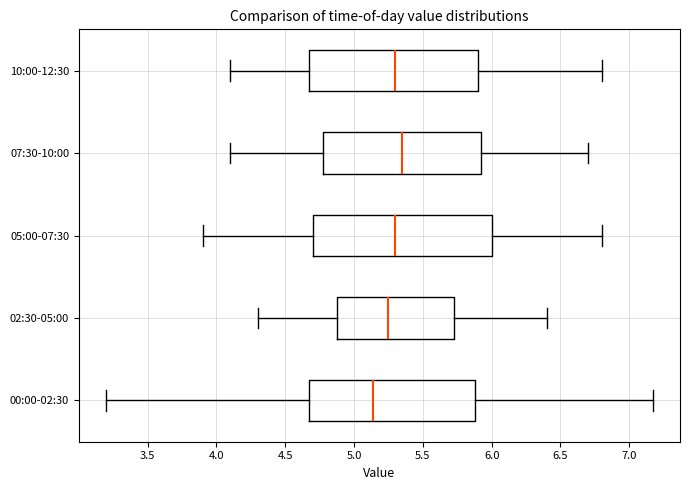

Reading bottom to top, transcribe this box plot: for each box, give where its median line is, the range the box spans, and where its two whiskers end, as read against the x-axis. The values are not printed on the chart, so give them approximately, as read against the axis.

00:00-02:30: median 5.15, box 4.65 to 5.90, whiskers 3.20 to 7.15
02:30-05:00: median 5.25, box 4.90 to 5.75, whiskers 4.30 to 6.40
05:00-07:30: median 5.30, box 4.70 to 6.00, whiskers 3.90 to 6.80
07:30-10:00: median 5.35, box 4.80 to 5.95, whiskers 4.10 to 6.70
10:00-12:30: median 5.30, box 4.70 to 5.90, whiskers 4.10 to 6.80